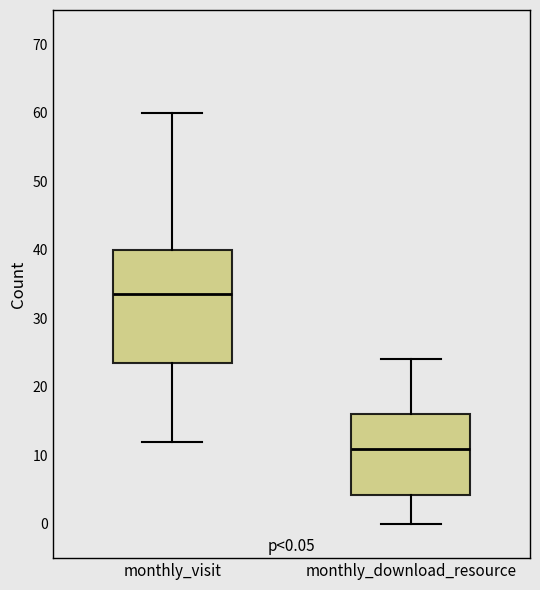

Which box has the lowest median line?

monthly_download_resource